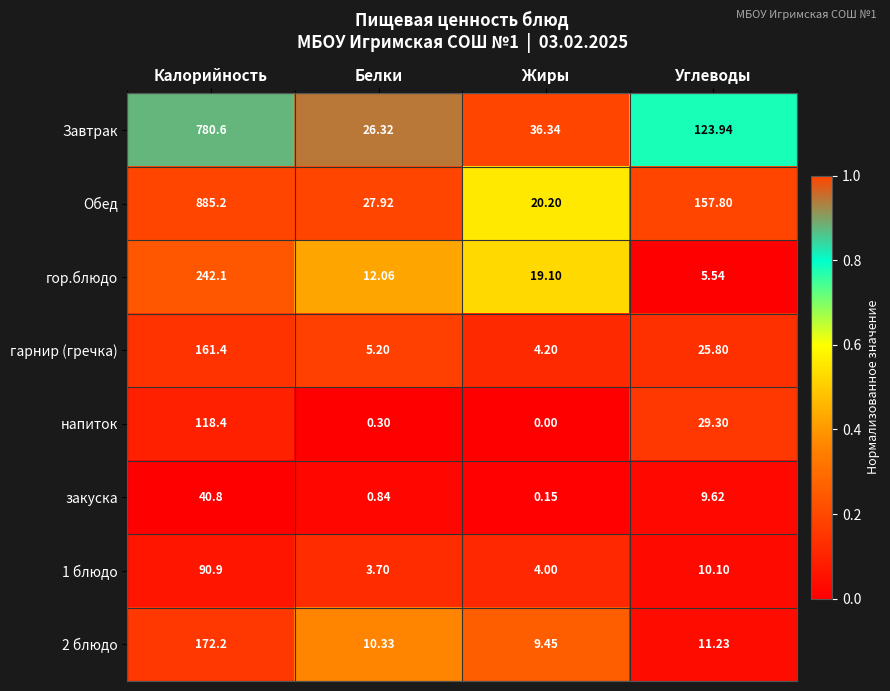

At how many categories does at least one series exceed 0?

4